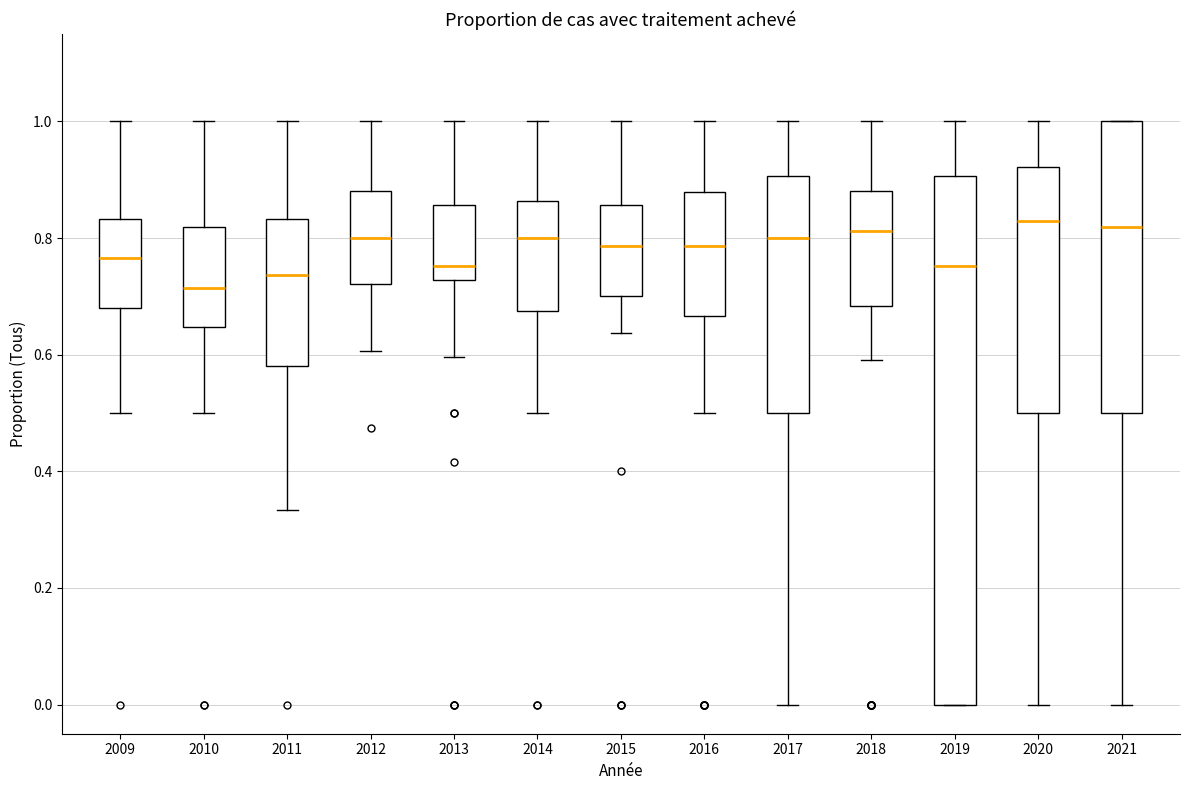

Comparing the boxes themselves (not the whiskers), which one is the tallest?

2019